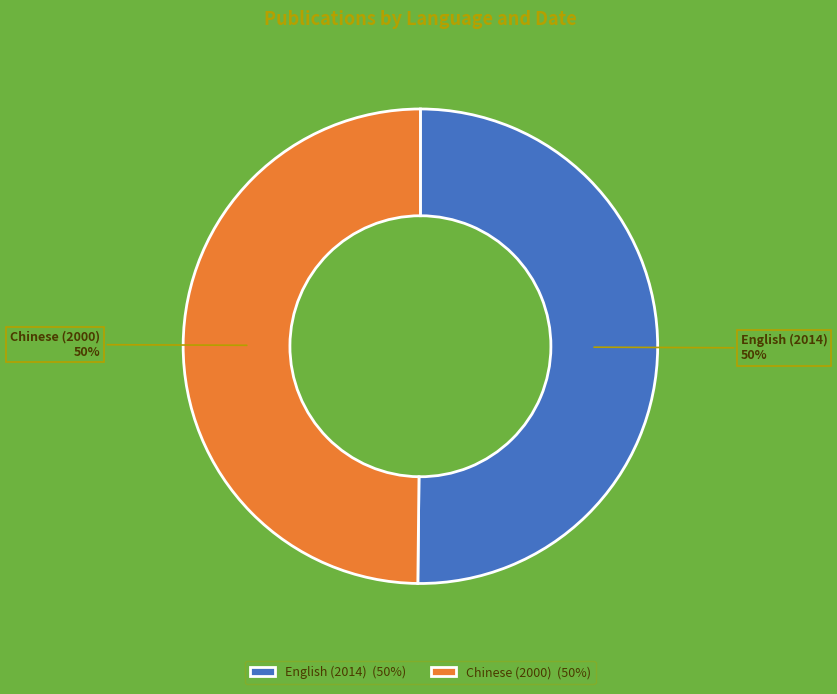

Do English (2014) and Chinese (2000) together represent more than half of the pie?

Yes